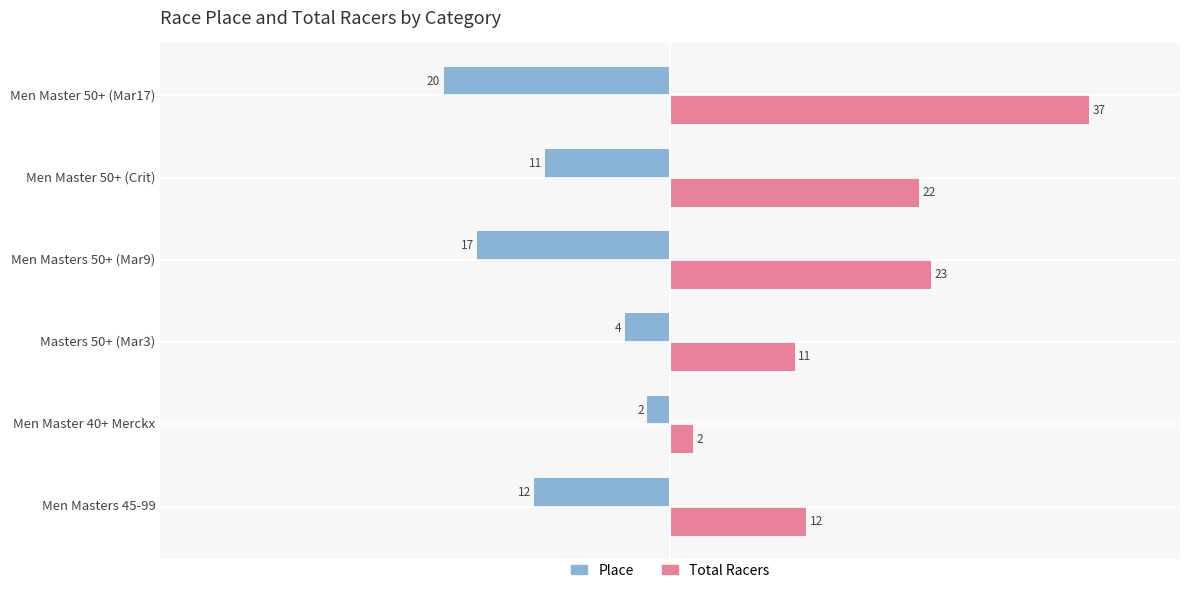

What is the maximum value shown in the chart?

37